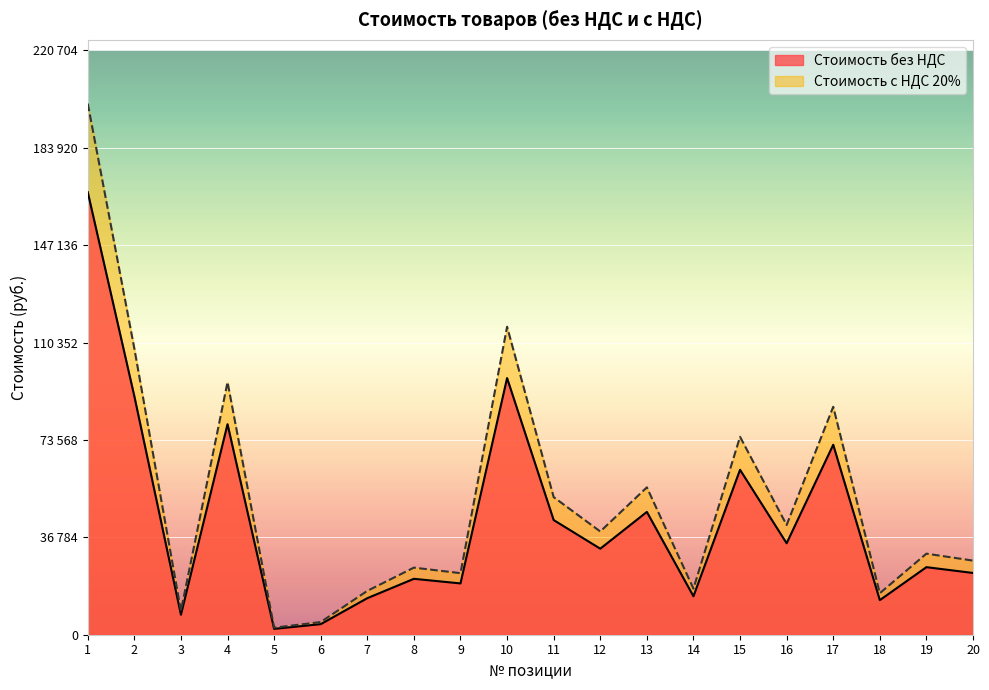

How many data points in Стоимость без НДС are less than 32500?

10